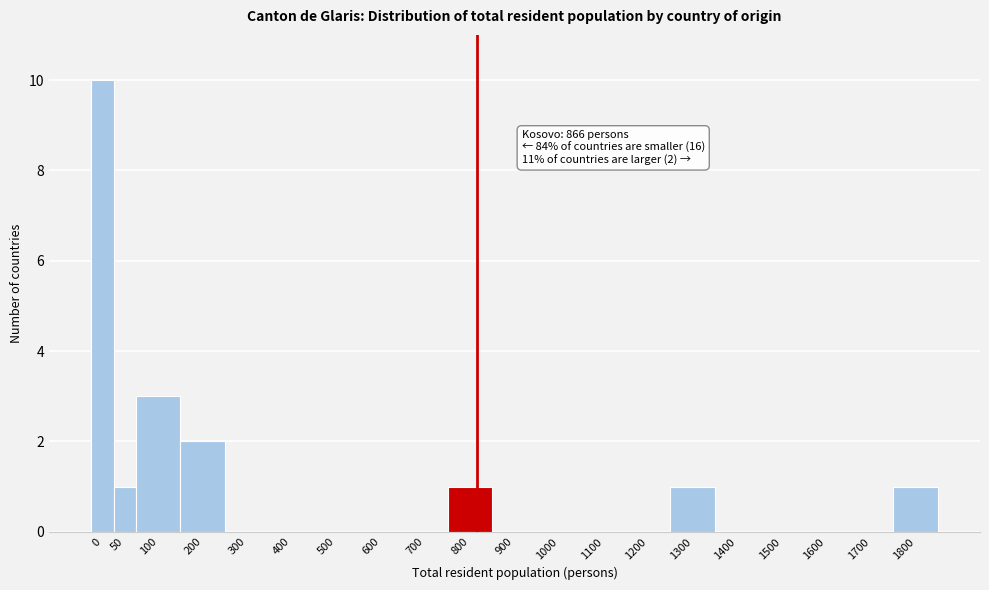

Reading right to left, transcribe all the data shown in this chart.

1800=1	1700=0	1600=0	1500=0	1400=0	1300=1	1200=0	1100=0	1000=0	900=0	800=1	700=0	600=0	500=0	400=0	300=0	200=2	100=3	50=1	0=10